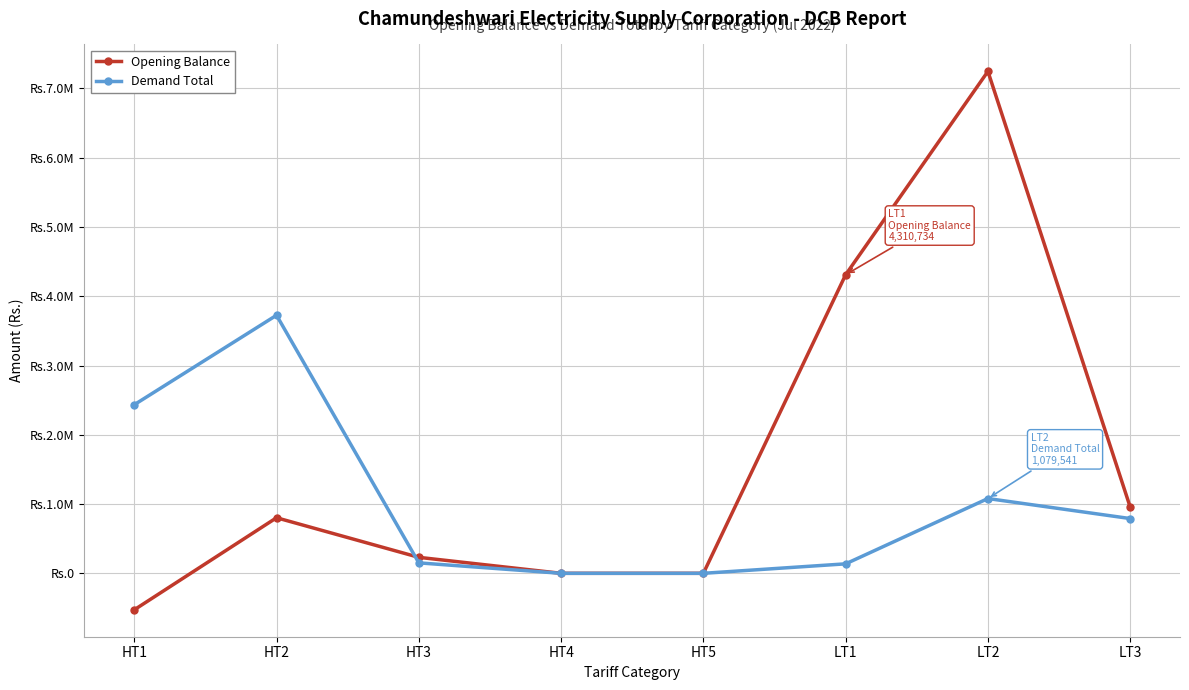

Where is the first local maximum for Demand Total?

HT2